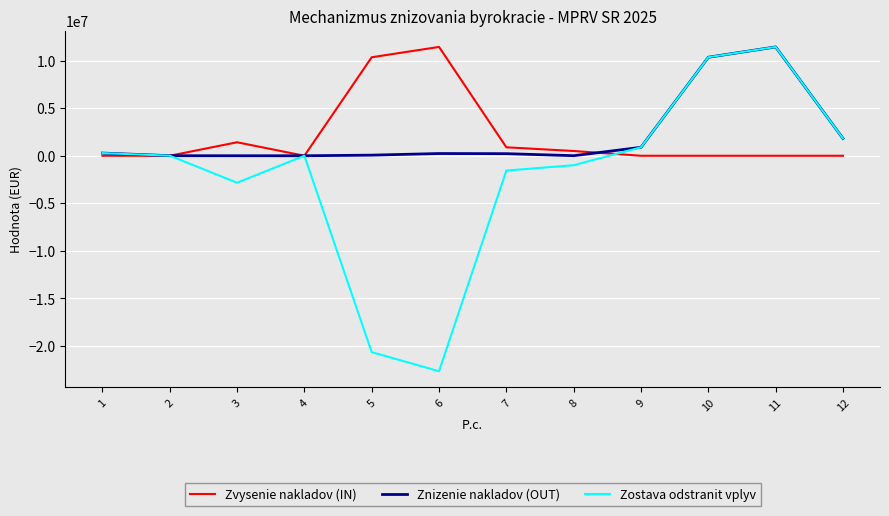

At 5, list the series in order from largest to smallest.

Zvysenie nakladov (IN), Znizenie nakladov (OUT), Zostava odstranit vplyv